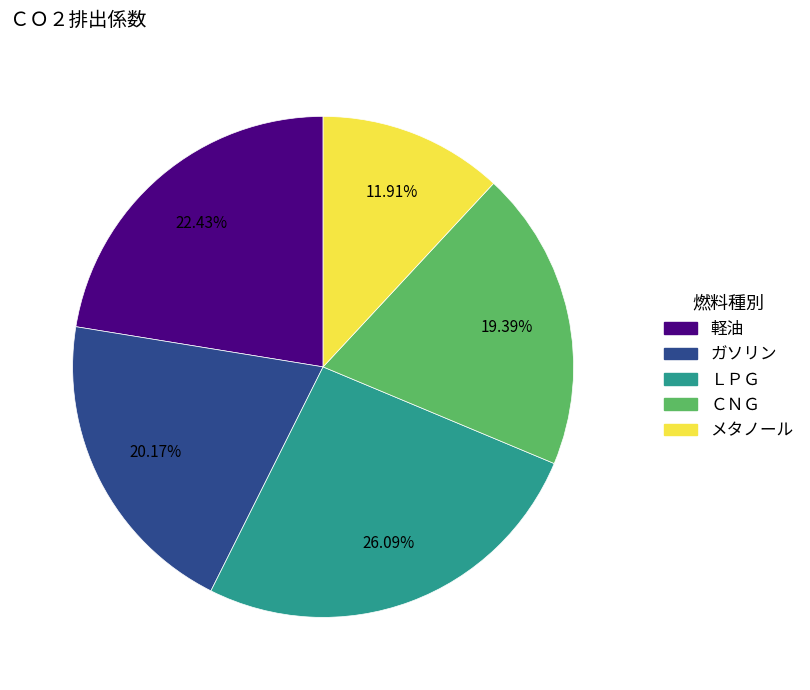

To the nearest percent, what is the difference between the ＬＰＧ and メタノール slice percentages?

14%